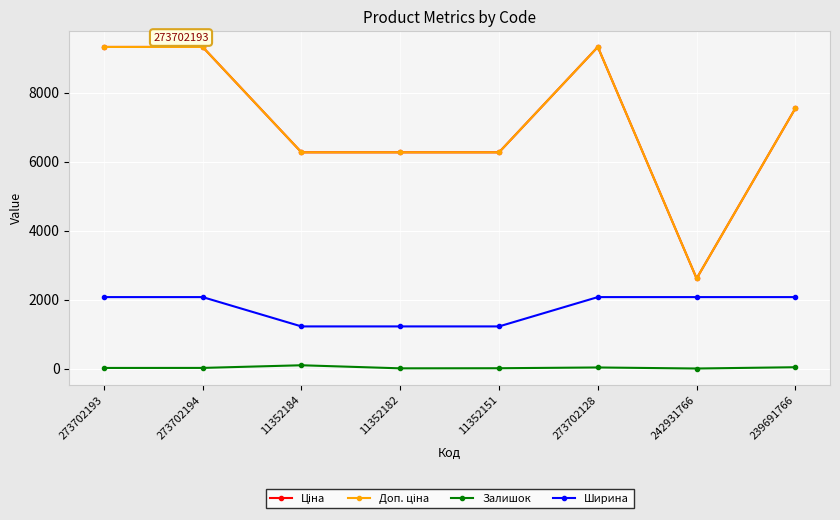

What is the greatest value displayed?

9321.4